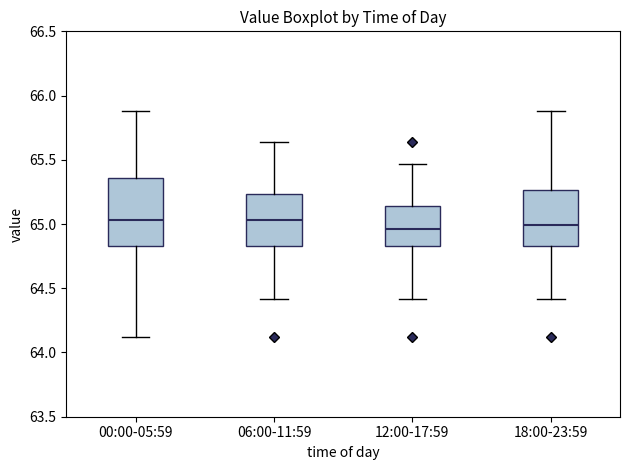

Where is the upper edge of the box for 00:00-05:59 on the y-axis? The values are not printed on the chart, so give them approximately, as read against the axis.

65.35